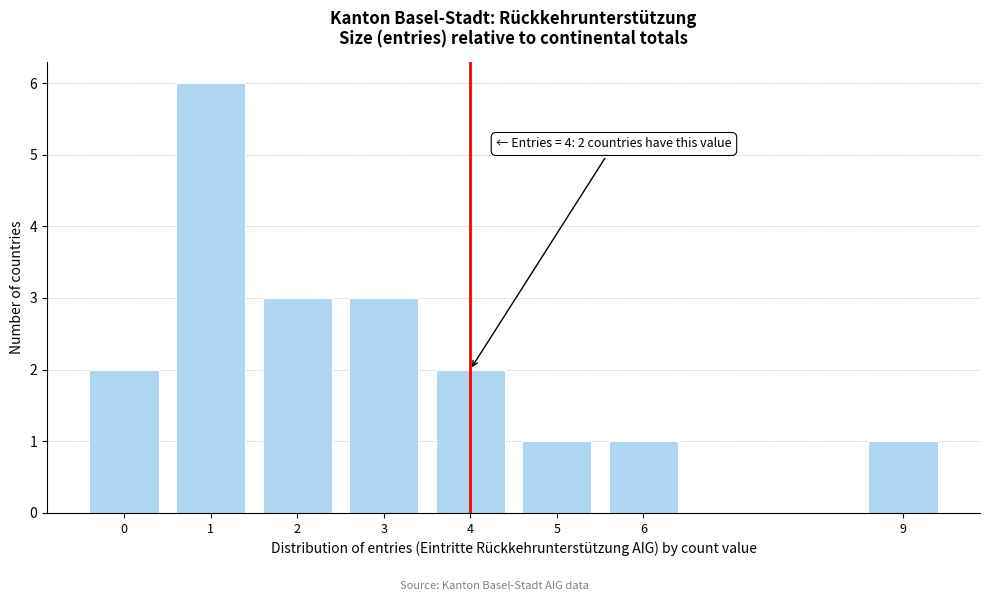

Reading left to right, what are all the values shown in this chart?

2	6	3	3	2	1	1	1